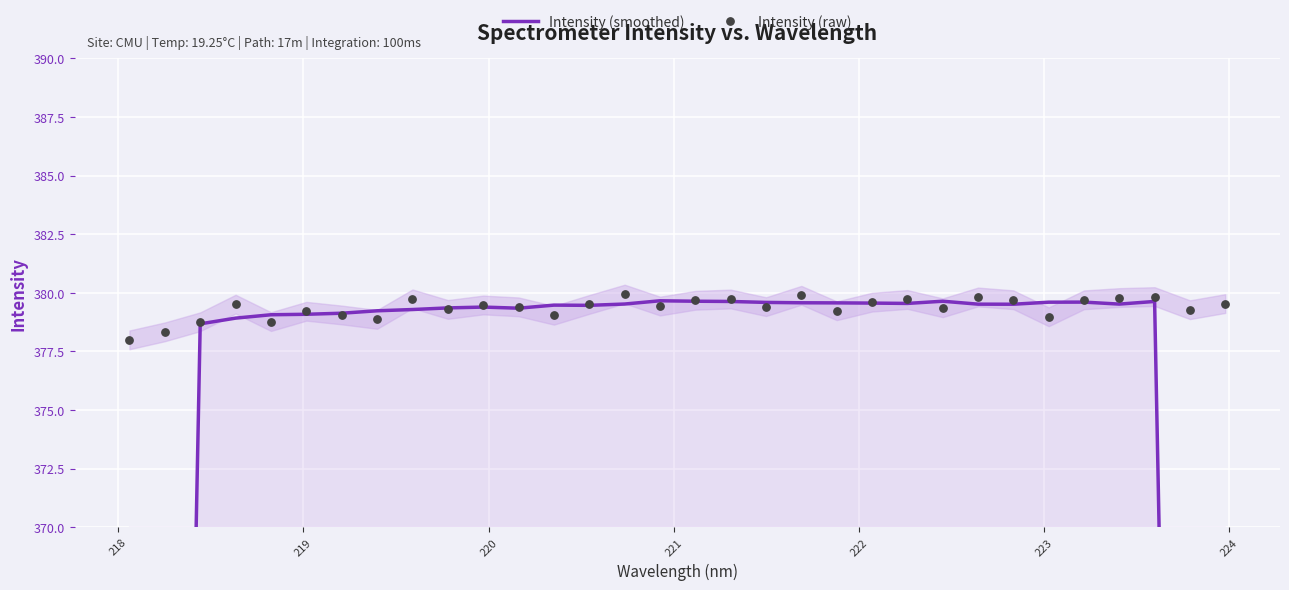

What are all the series names shown in the legend?

Intensity (smoothed), Intensity (raw)